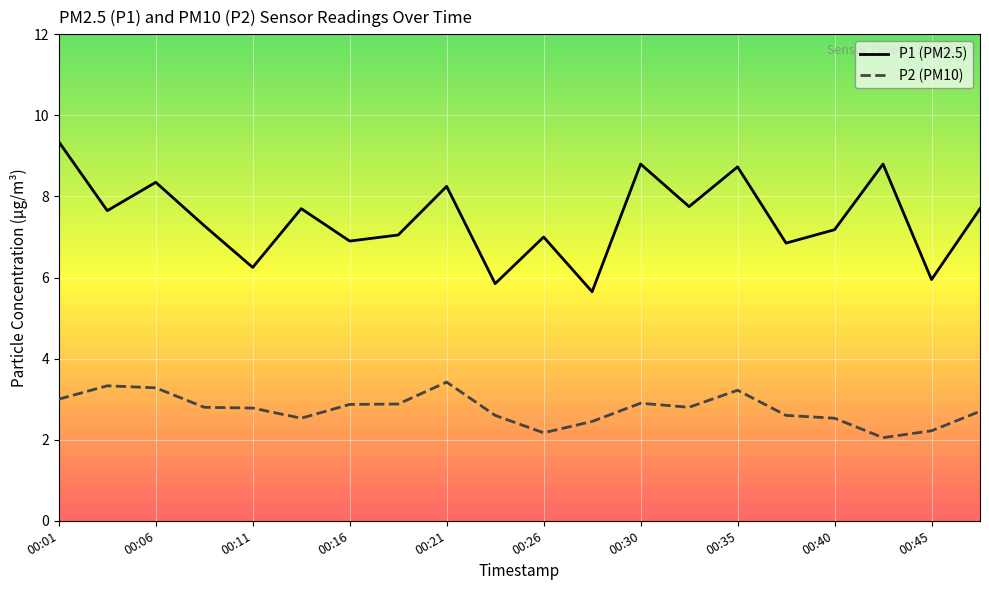

What is the highest value of the P2 (PM10) series?

3.4